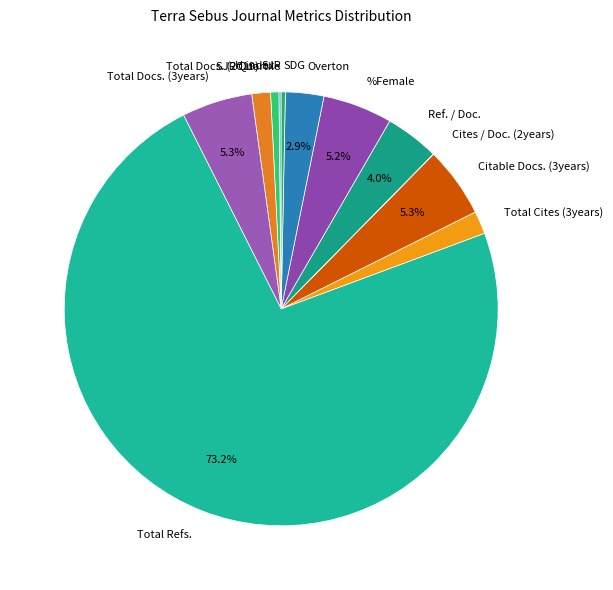

Is H index the majority of the pie?

No